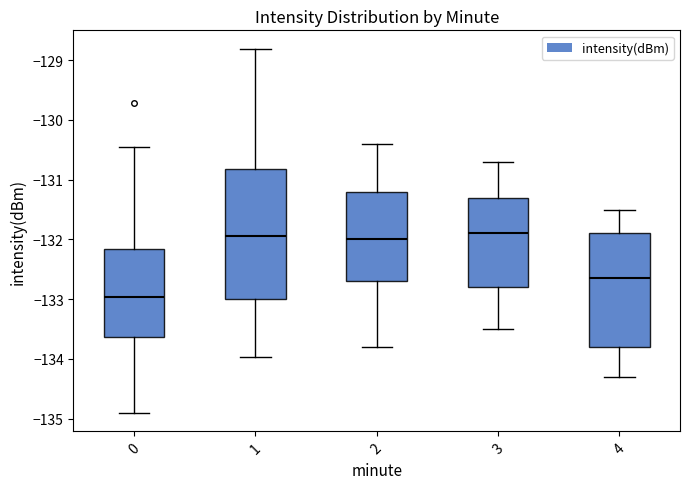

Which box's median line is the lowest?

0